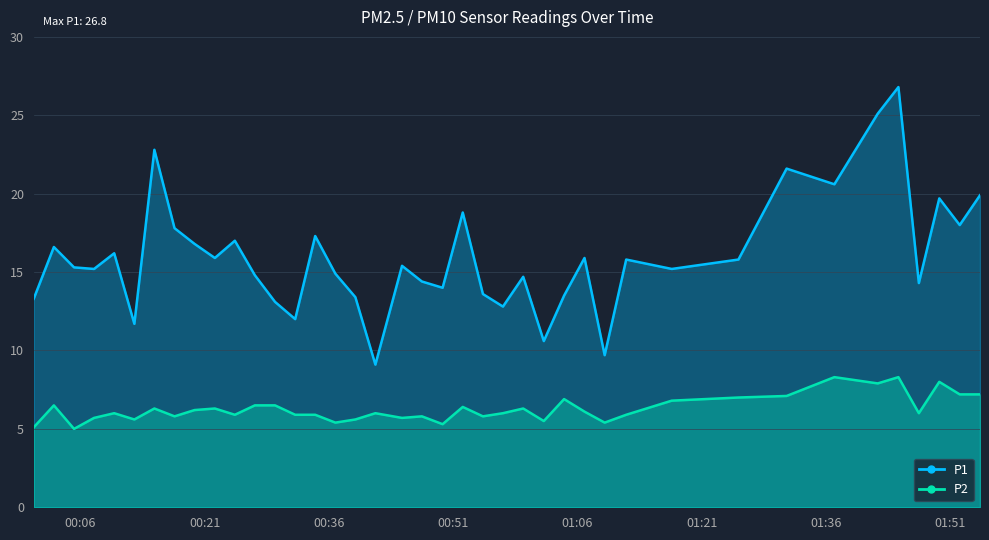

Which category has the highest value in the P1 series?

2022-10-20T01:44:45